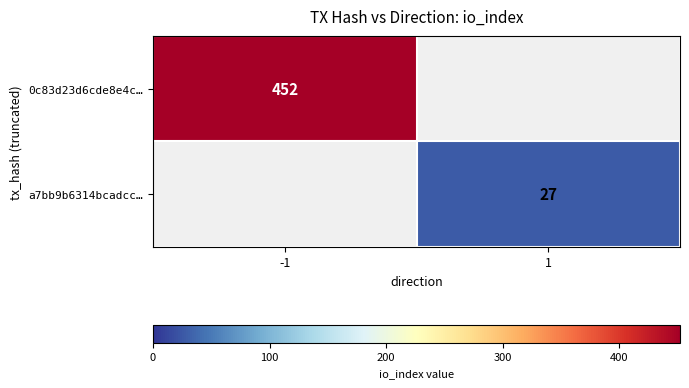

Count the number of data series in this chart.

2